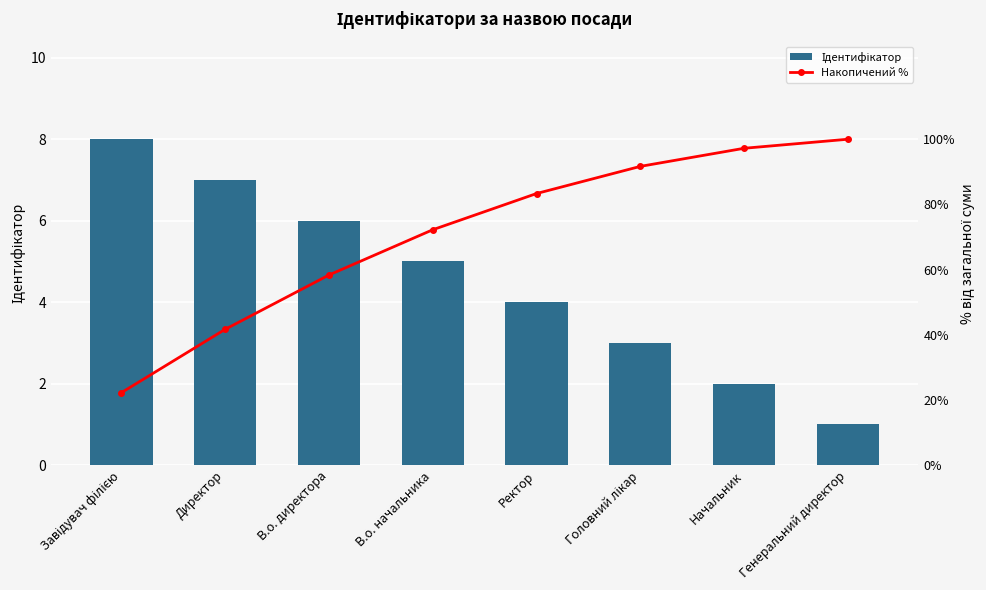

What is the smallest value displayed?

1.0